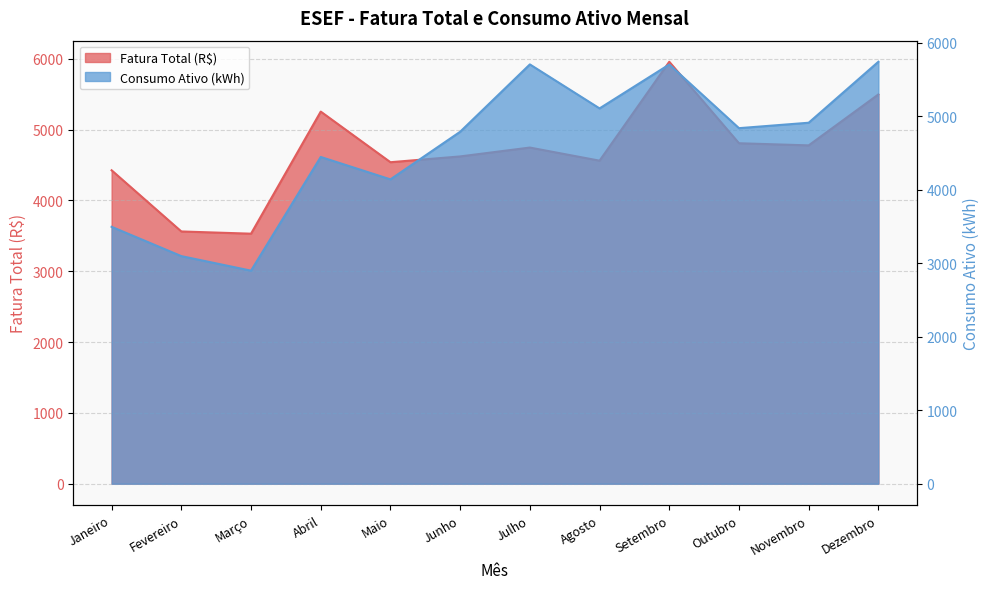

The value of Consumo Ativo (kWh) at Julho is 9876.8. True or false?

False